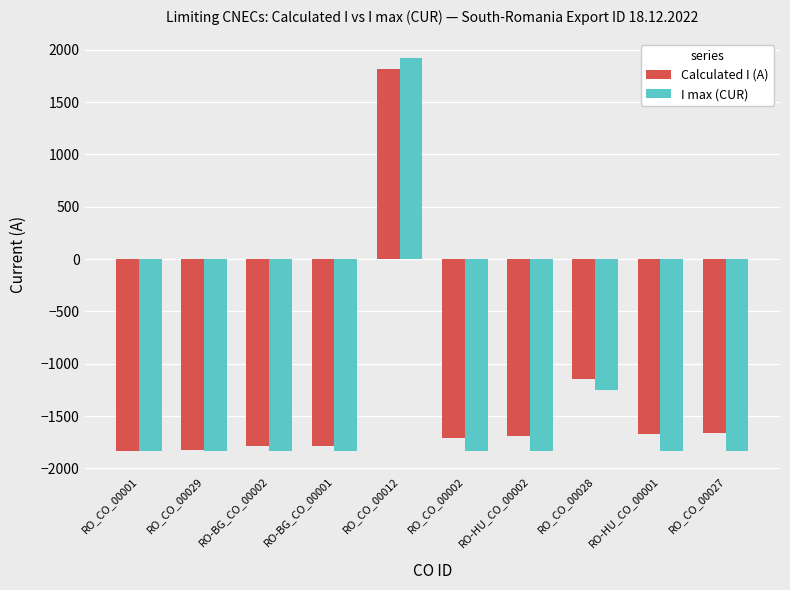

Which series has the widest spread of values?

I max (CUR)